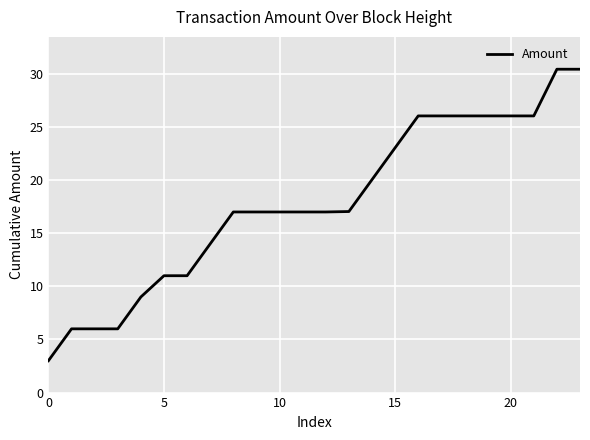

What is the difference between the maximum and minimum values?

27.4